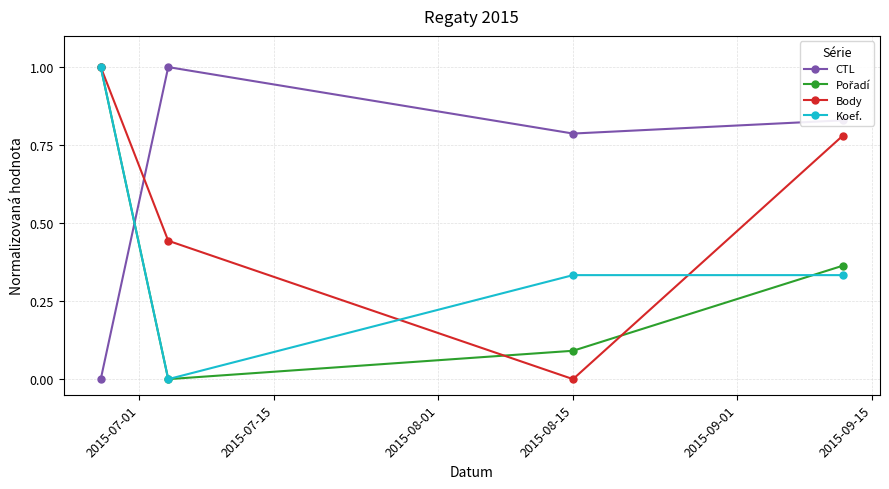

Which series has the largest total across all categories?

CTL